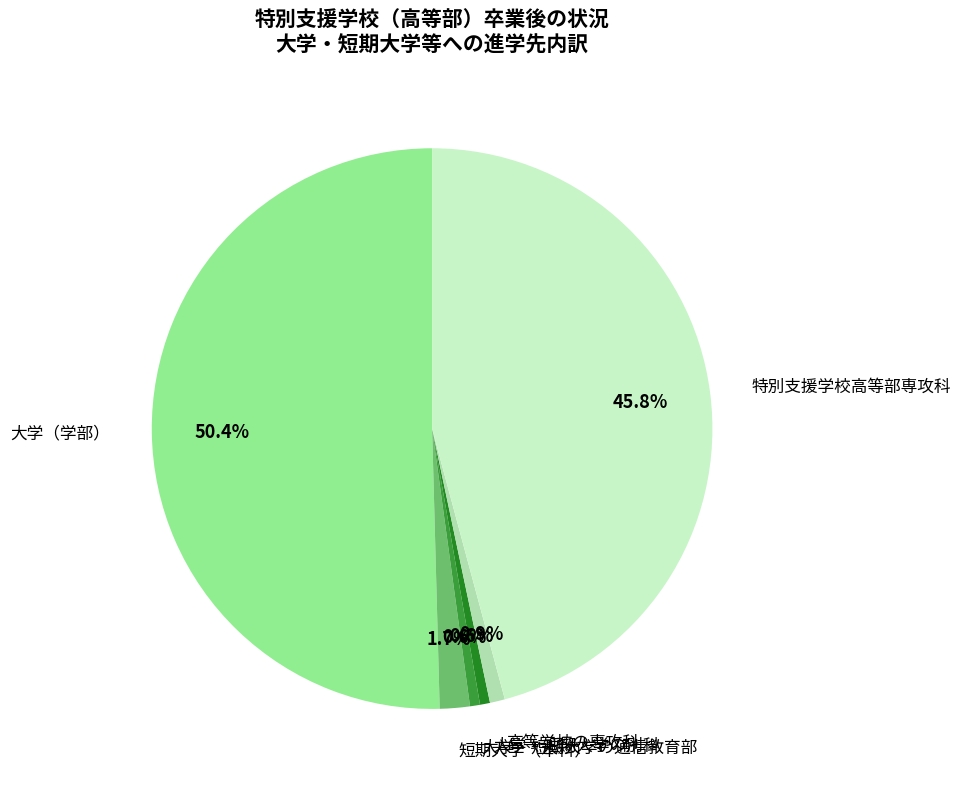

What portion of the pie excludes 短期大学（本科）?

98.3%